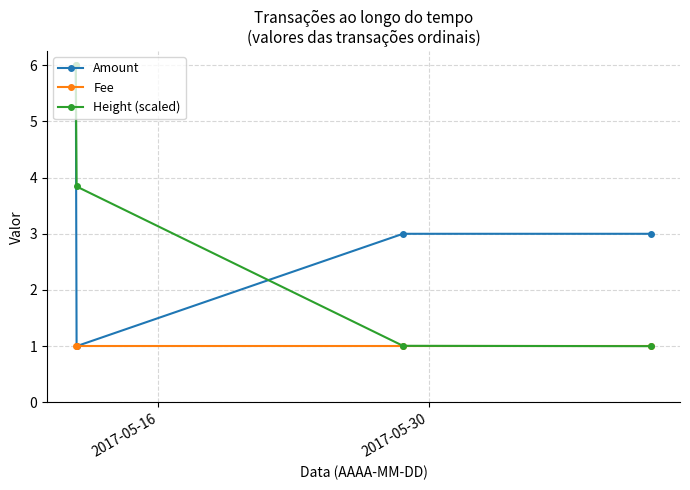

What is the minimum value for Amount?

1.0